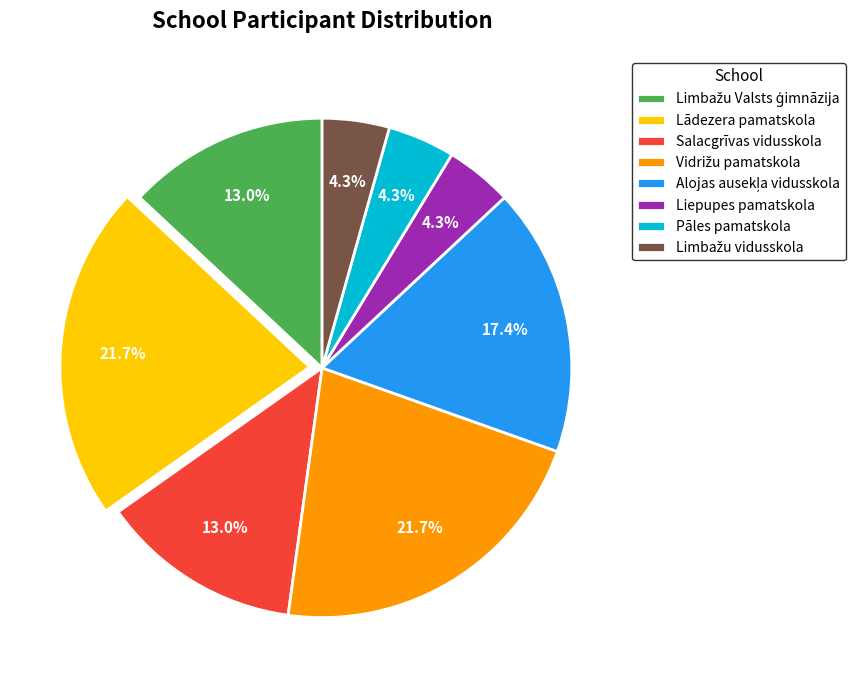

What is the ratio of the value at Liepupes pamatskola to the value at Salacgrīvas vidusskola?

0.3